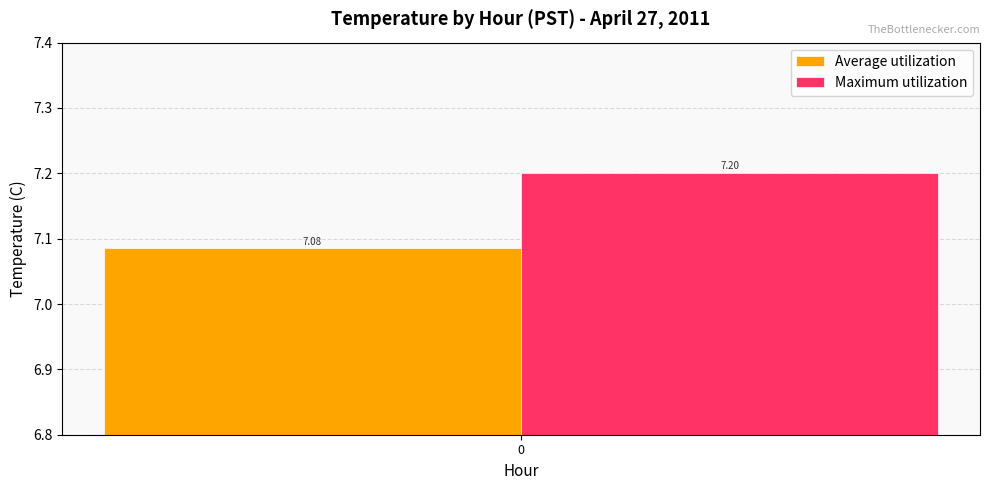

Which series has the widest spread of values?

Average utilization